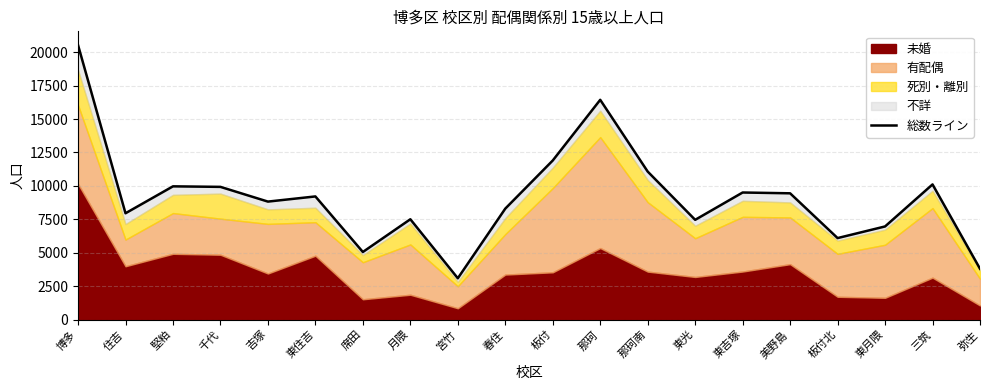

Reading right to left, extract all data points from this chart.

弥生=3799	三筑=10107	東月隈=6964	板付北=6094	美野島=9443	東吉塚=9503	東光=7459	那珂南=11068	那珂=16435	板付=11897	春住=8297	宮竹=3088	月隈=7502	席田=5054	東住吉=9209	吉塚=8823	千代=9924	堅粕=9964	住吉=7950	博多=20531